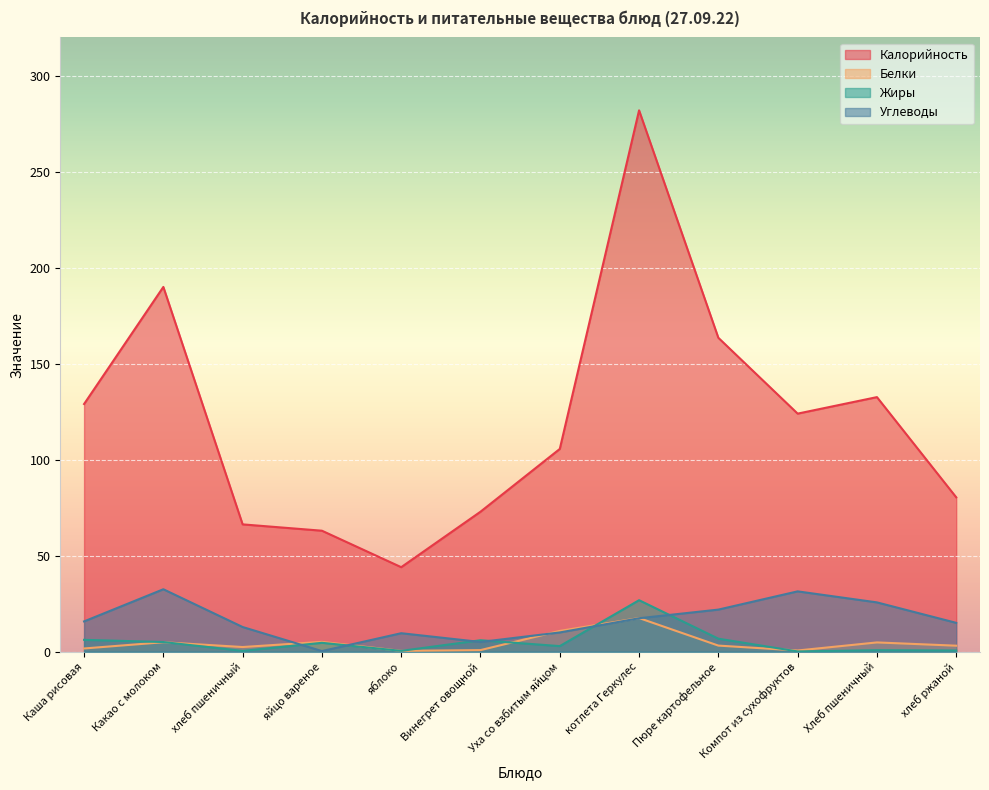

What is the total value across all series at хлеб пшеничный?

81.9